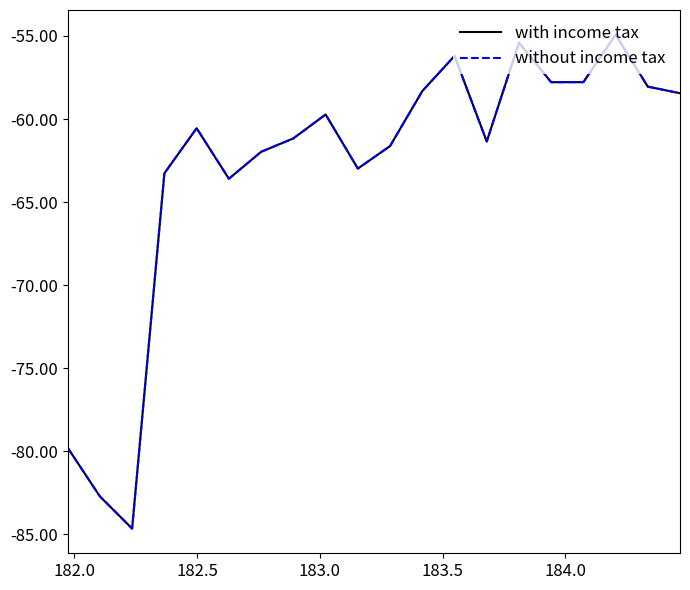

Does the chart display data point markers on the line(s)?

No